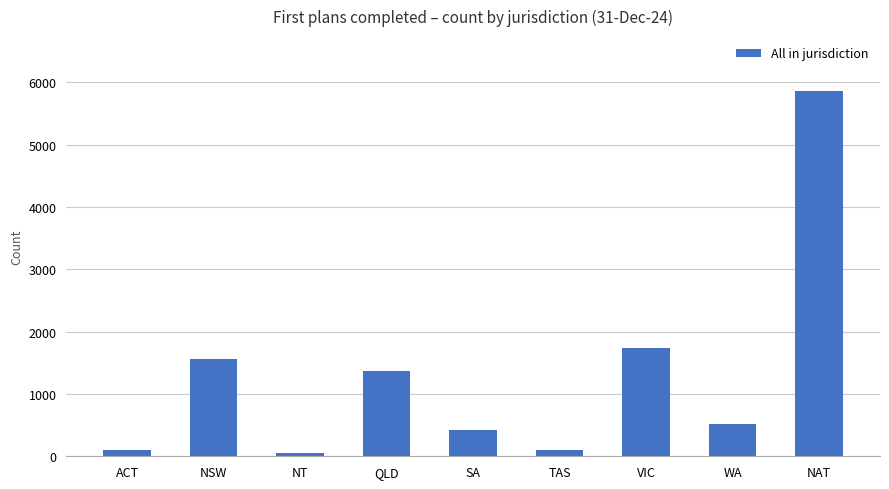

What is the smallest value displayed?

55